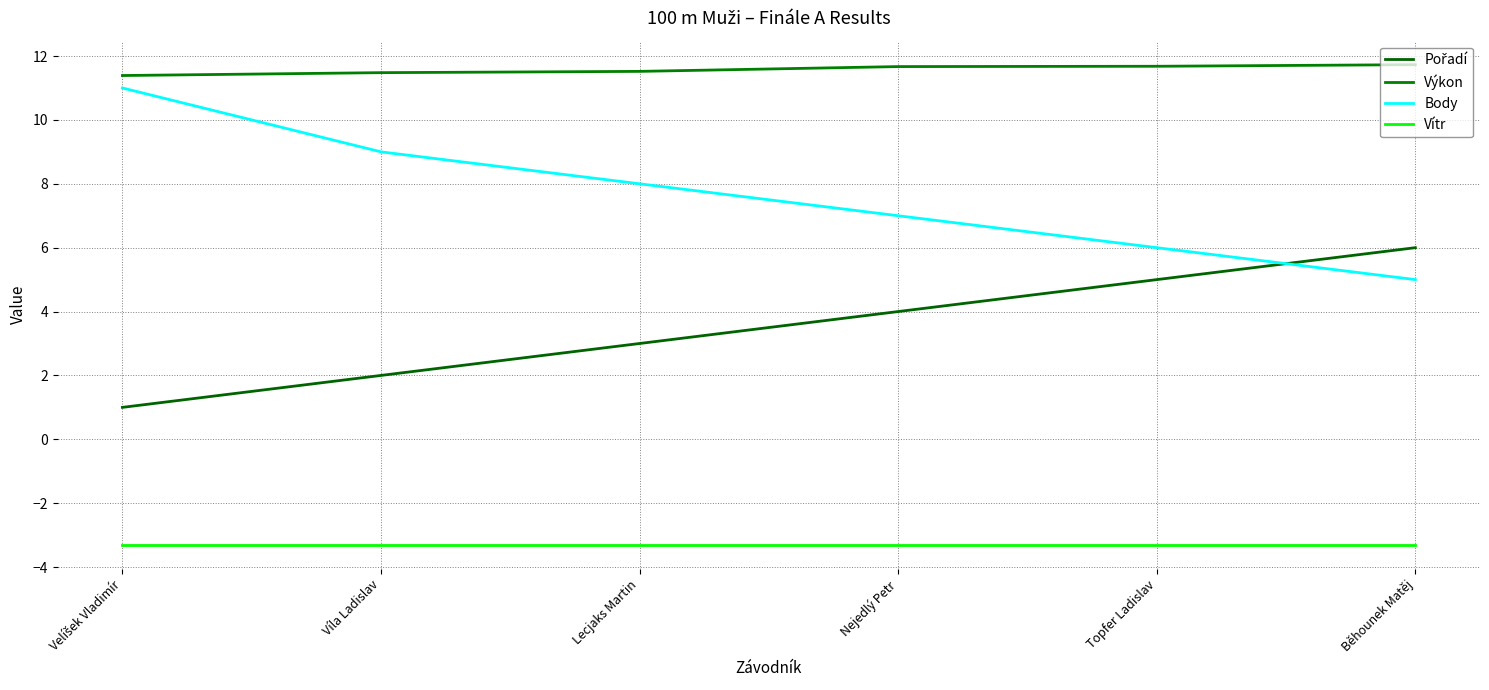

Count the Body values in the range 6 to 9.

4